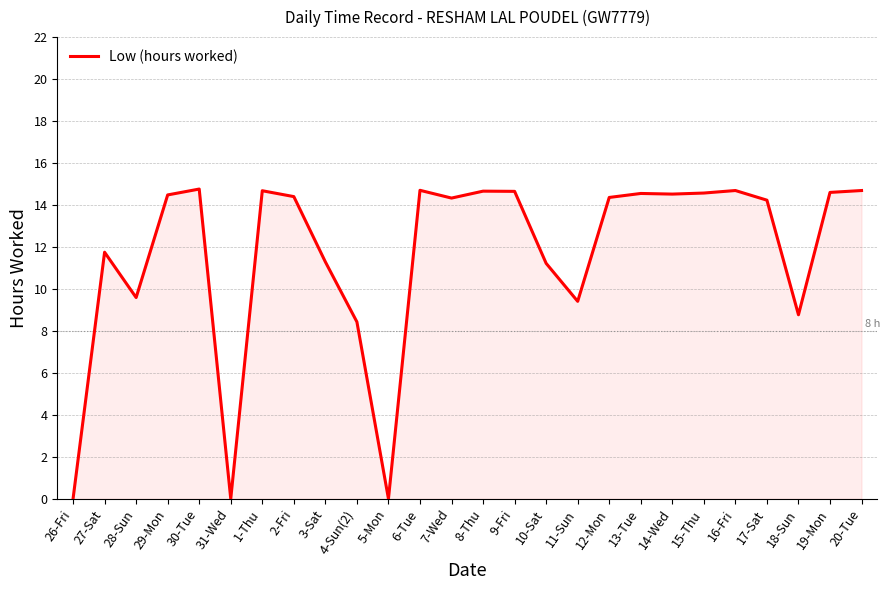

How many interior local valleys (lower than both neighbors) does the data have?

7